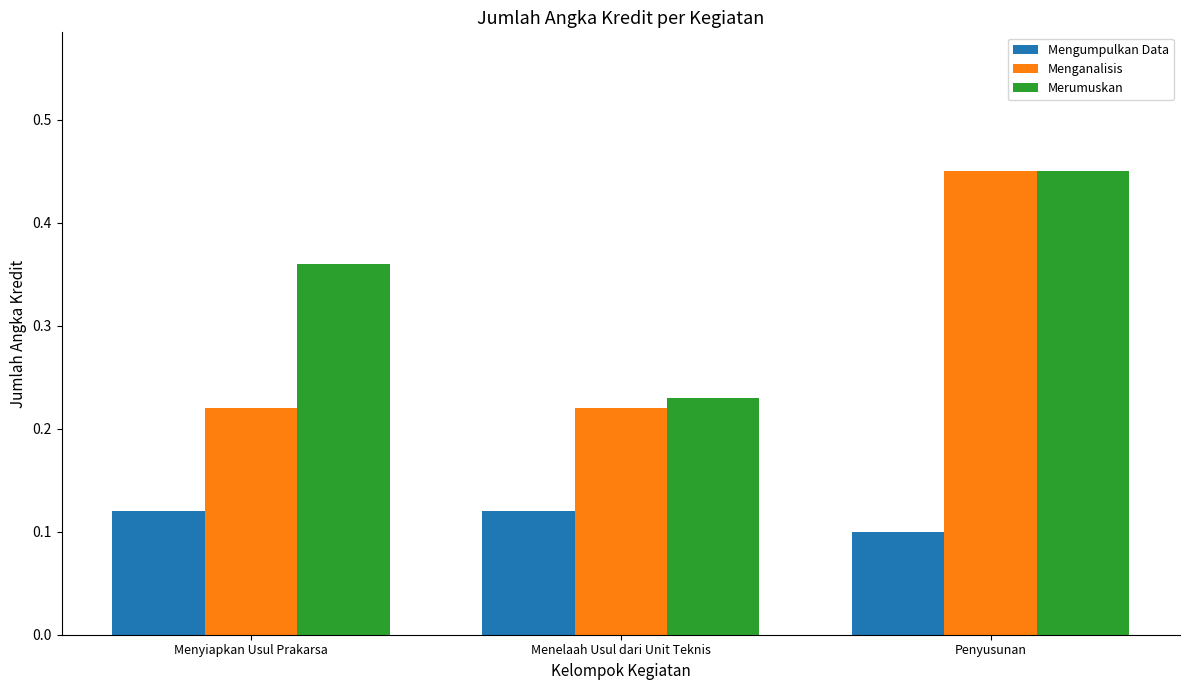

Which series has the widest spread of values?

Menganalisis